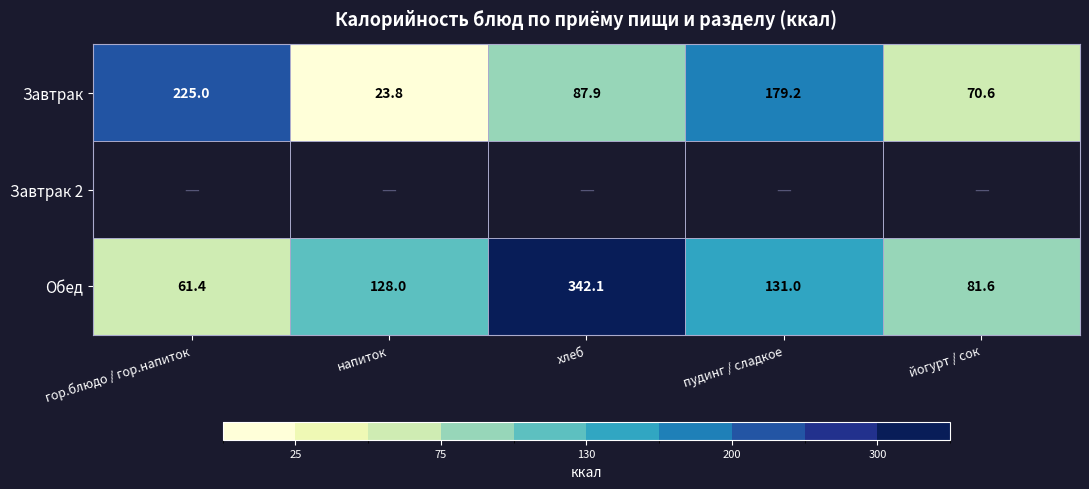

What is the maximum value for Обед?

342.1